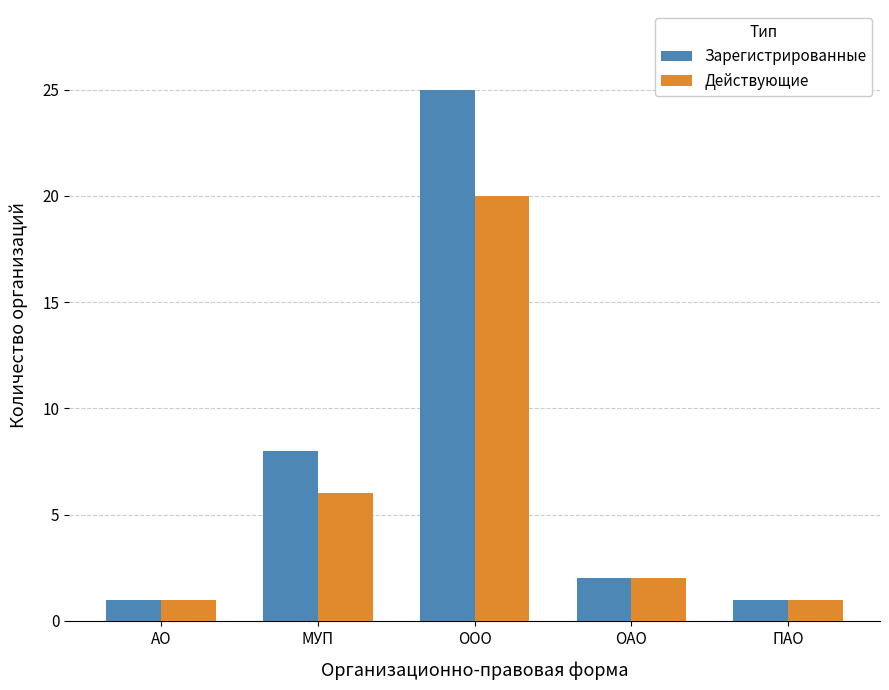

At how many categories does at least one series exceed 7?

2